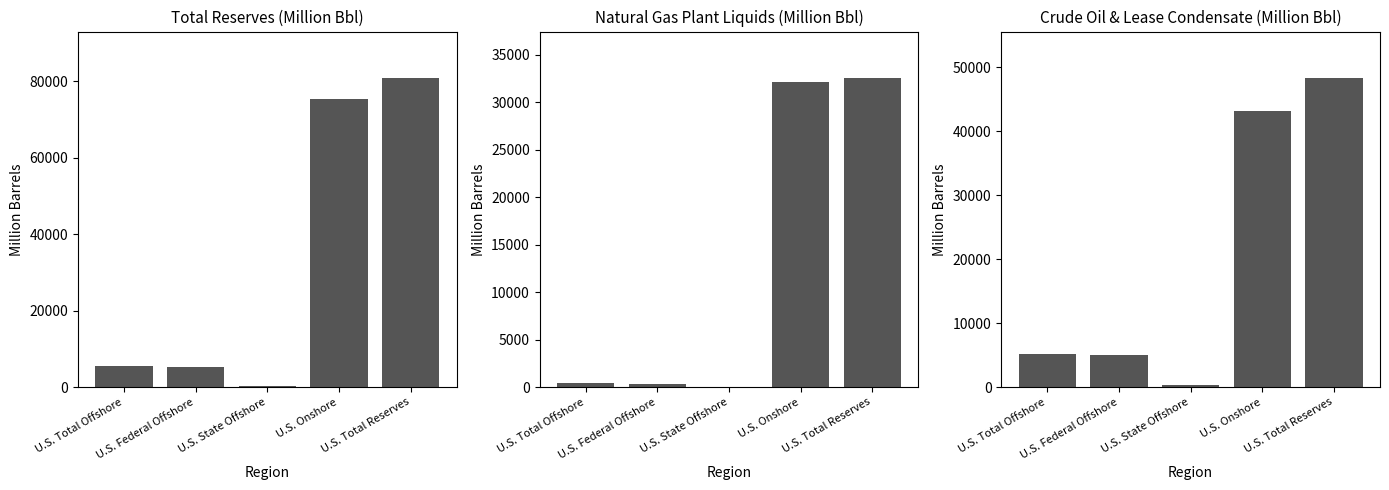

List the series in order of their overall mean, lowest first.

Natural Gas Plant Liquids (Million Bbl), Crude Oil & Lease Condensate (Million Bbl), Total Reserves (Million Bbl)